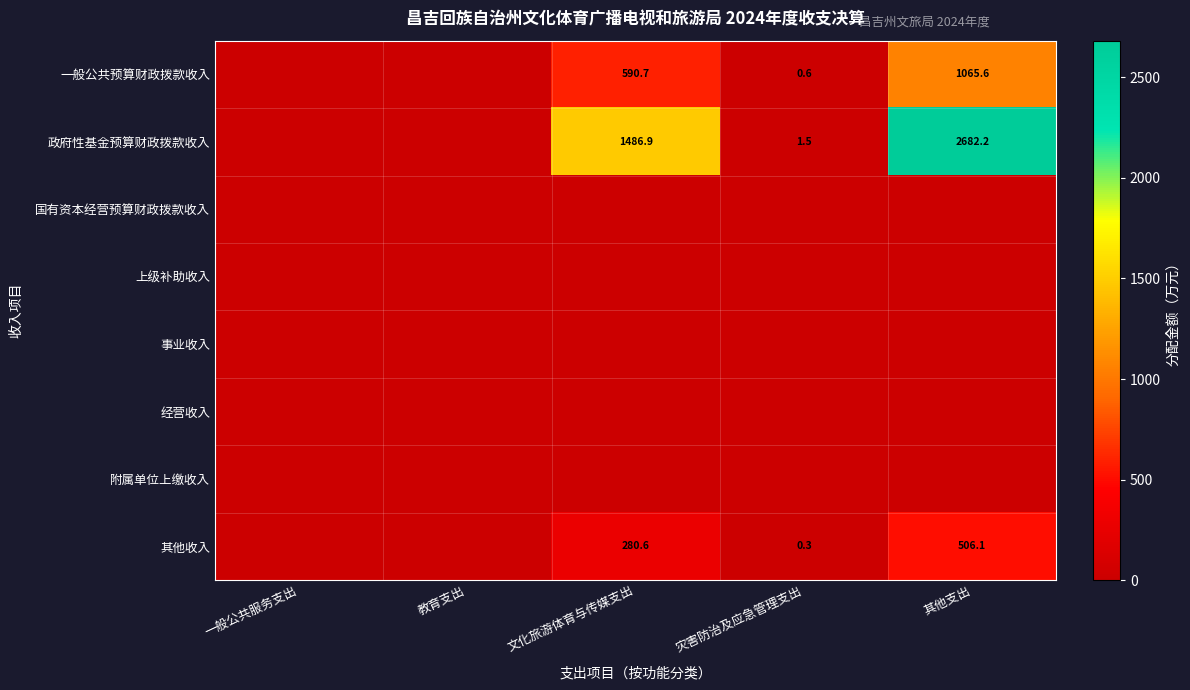

True or false: 其他收入 has a value of 885.9 at 其他支出.

False